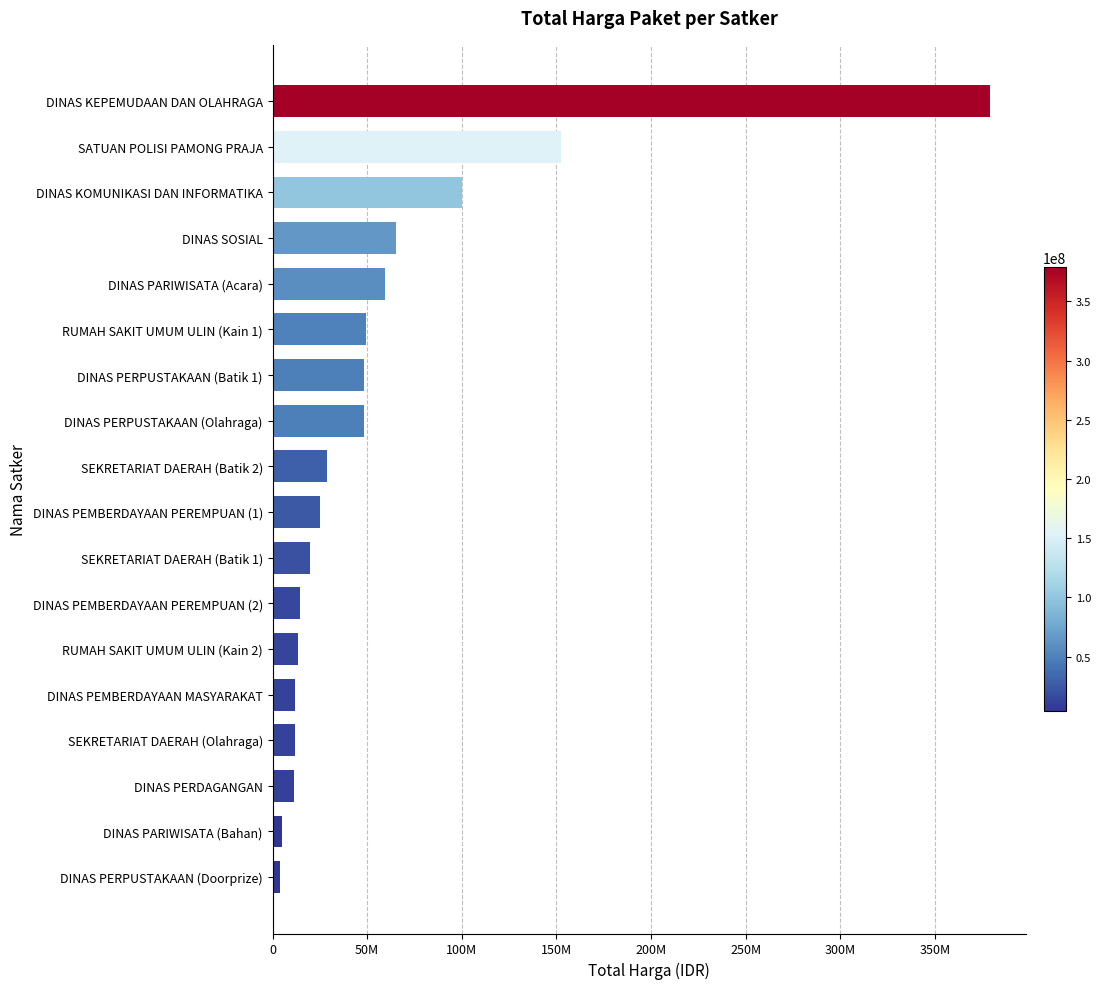

Are the bars horizontal?

Yes